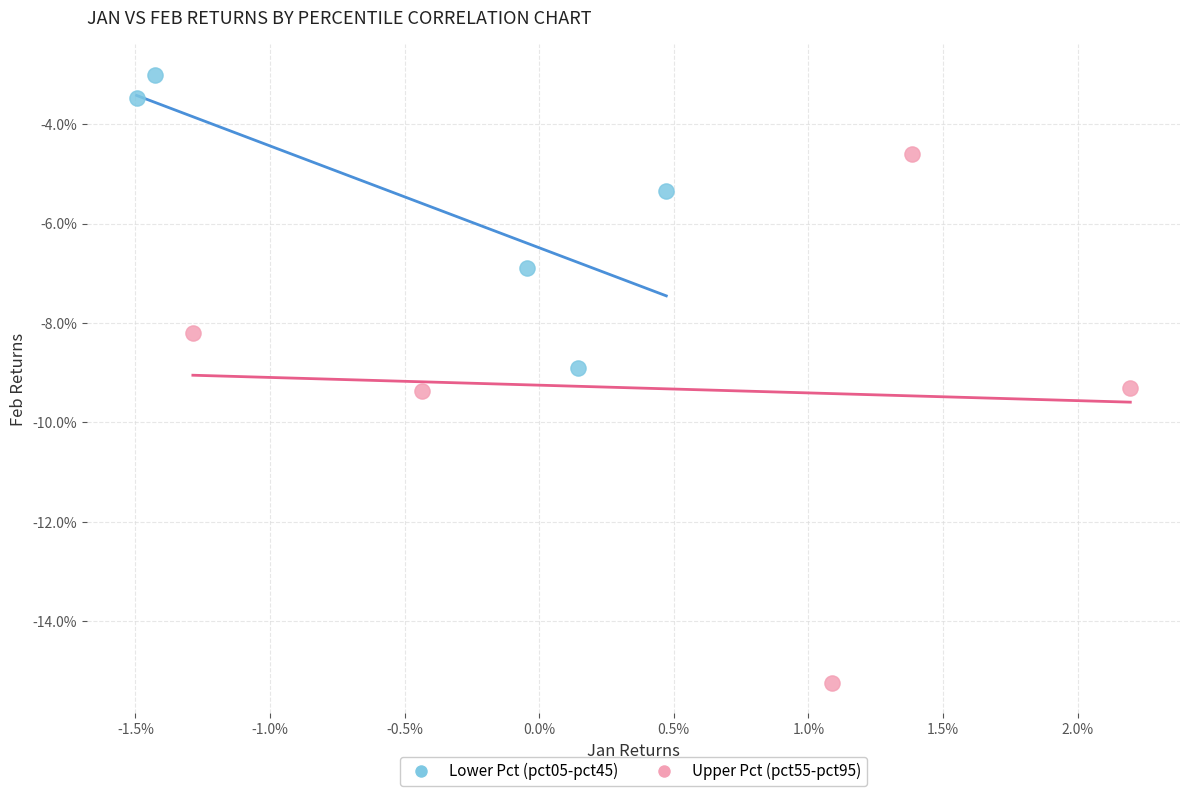

Which series contains the highest Y value?

Lower Pct (pct05-pct45)